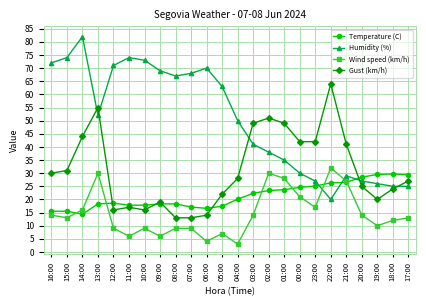

True or false: Gust (km/h) has more than 0 interior local peaks.

True